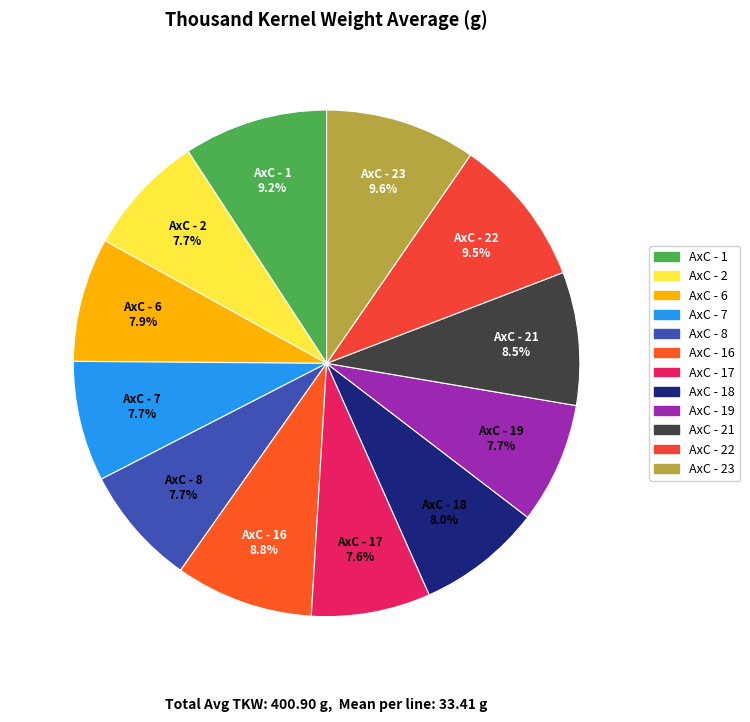

Is there a majority slice in this chart?

No